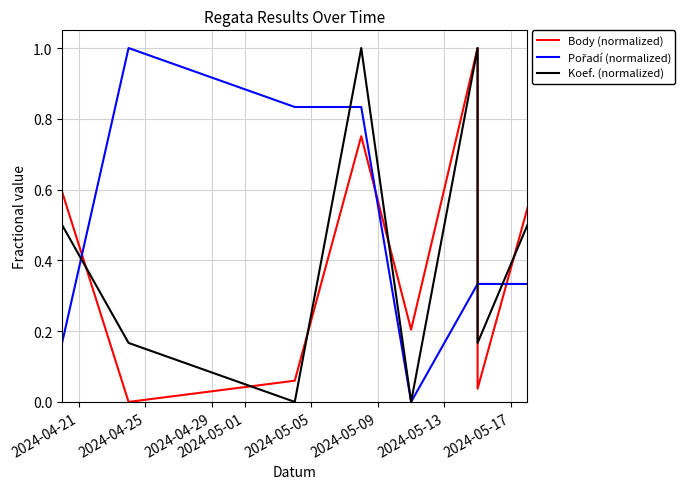

How many categories are shown in the chart?

8